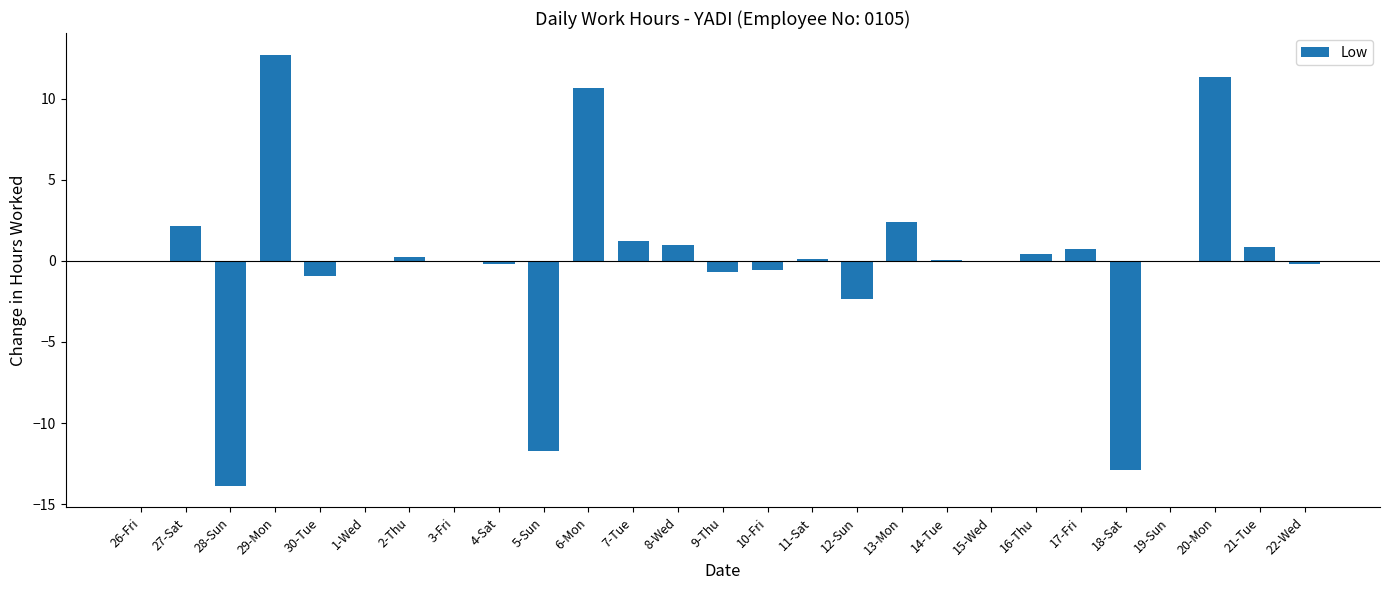

Read the value at 30-Tue.

-0.9